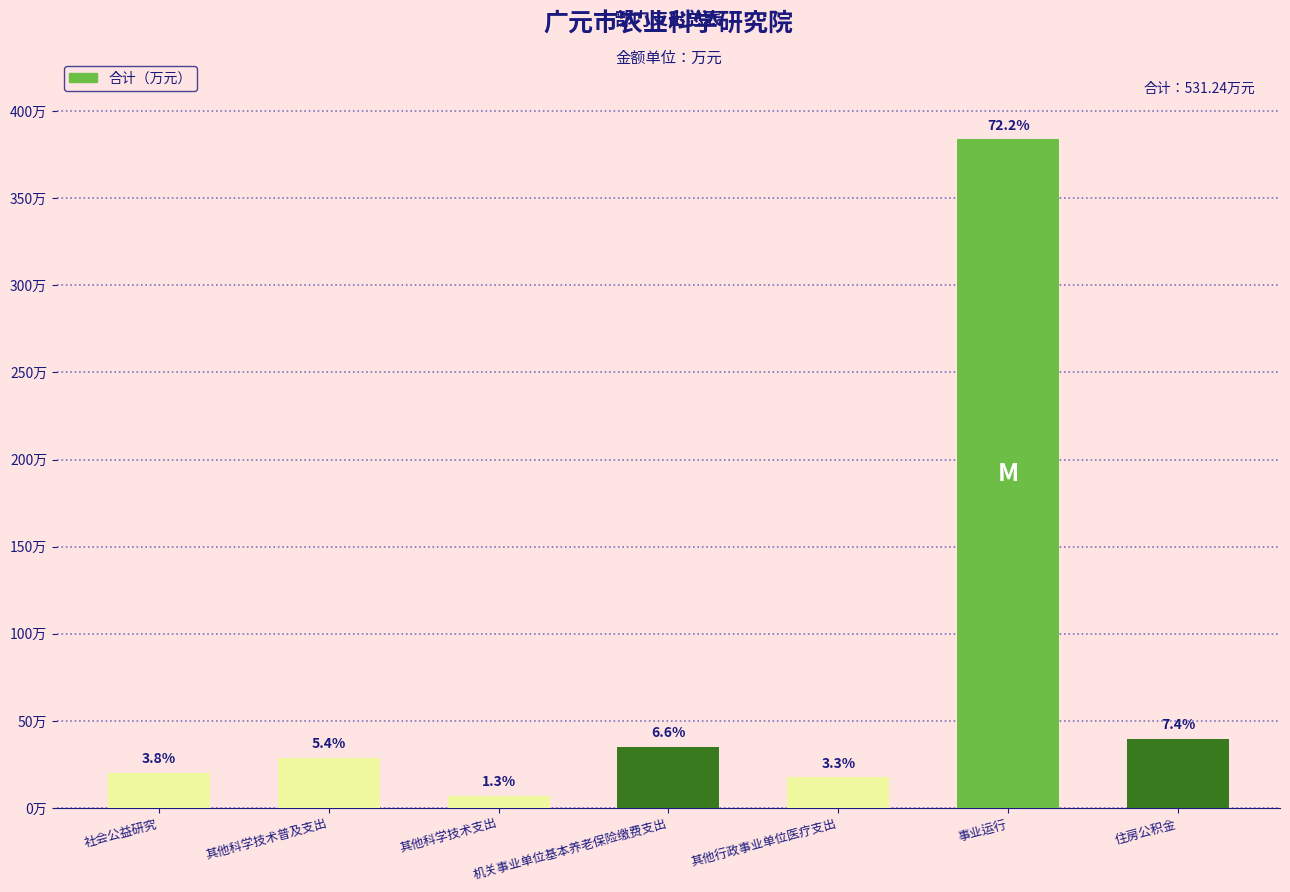

Which has a higher value, 其他行政事业单位医疗支出 or 社会公益研究?

社会公益研究